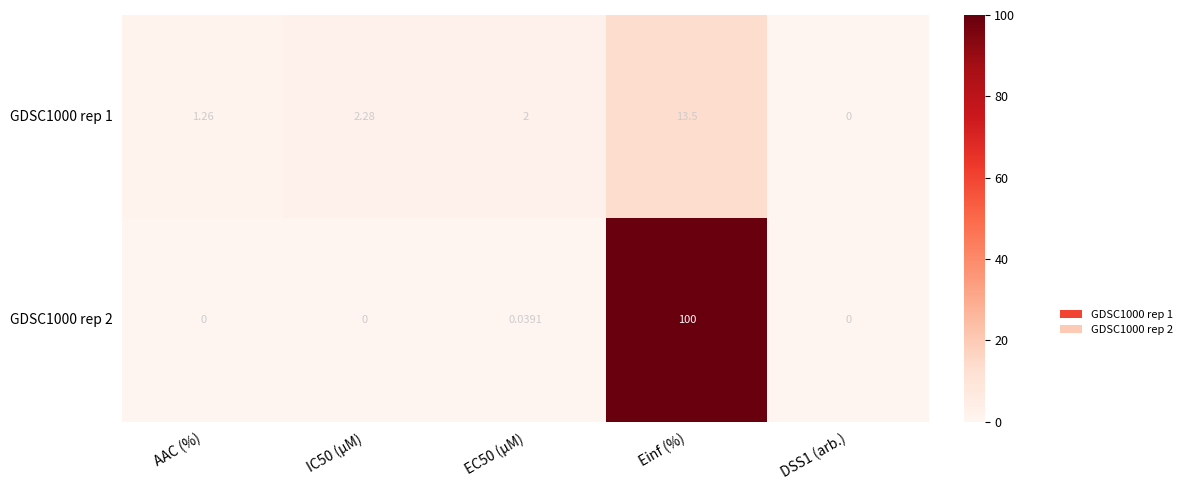

Is the value of GDSC1000 rep 1 at DSS1 (arb.) greater than the value of GDSC1000 rep 2 at EC50 (µM)?

No